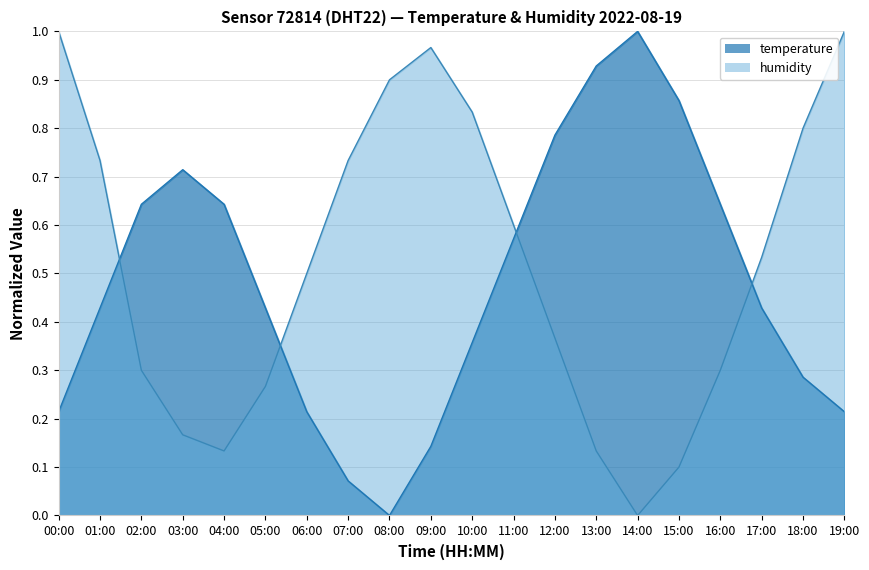

True or false: humidity has more than 1 points higher than both neighbors.

False